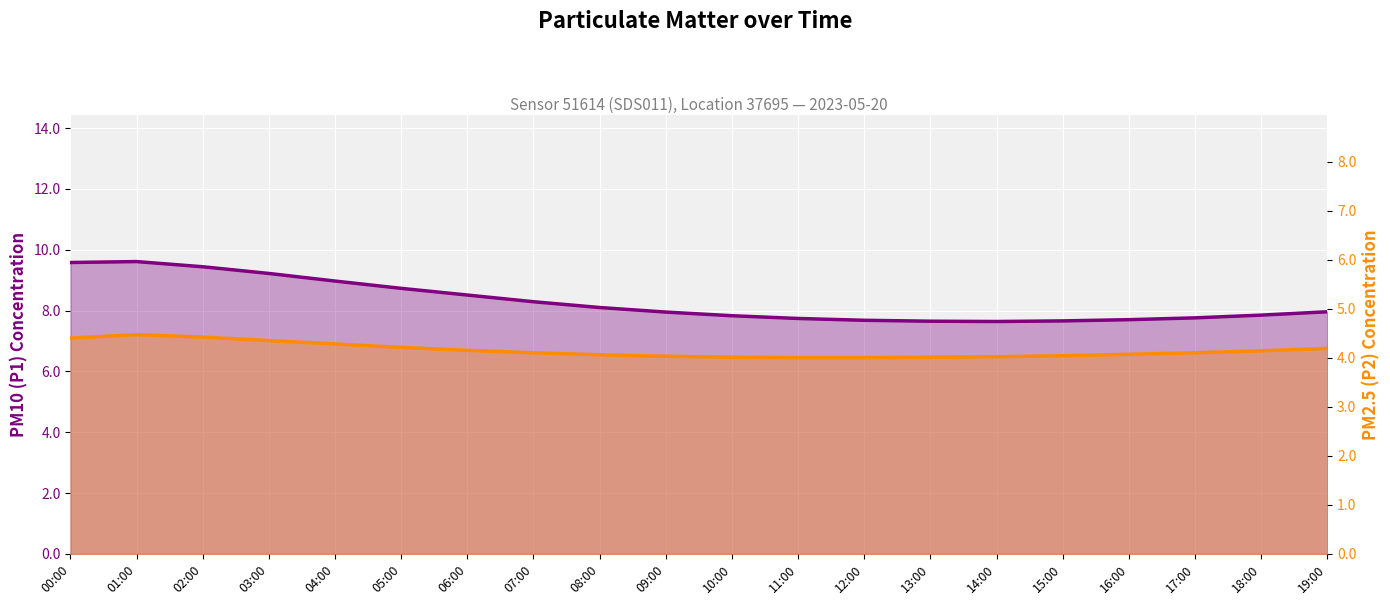

Reading right to left, what are all the values shown in this chart?

P1 (PM10): 19:00=8.0	18:00=7.8	17:00=7.8	16:00=7.7	15:00=7.7	14:00=7.6	13:00=7.7	12:00=7.7	11:00=7.7	10:00=7.8	09:00=8.0	08:00=8.1	07:00=8.3	06:00=8.5	05:00=8.7	04:00=9.0	03:00=9.2	02:00=9.4	01:00=9.6	00:00=9.6
P2 (PM2.5): 19:00=4.2	18:00=4.1	17:00=4.1	16:00=4.1	15:00=4.0	14:00=4.0	13:00=4.0	12:00=4.0	11:00=4.0	10:00=4.0	09:00=4.0	08:00=4.1	07:00=4.1	06:00=4.2	05:00=4.2	04:00=4.3	03:00=4.3	02:00=4.4	01:00=4.5	00:00=4.4